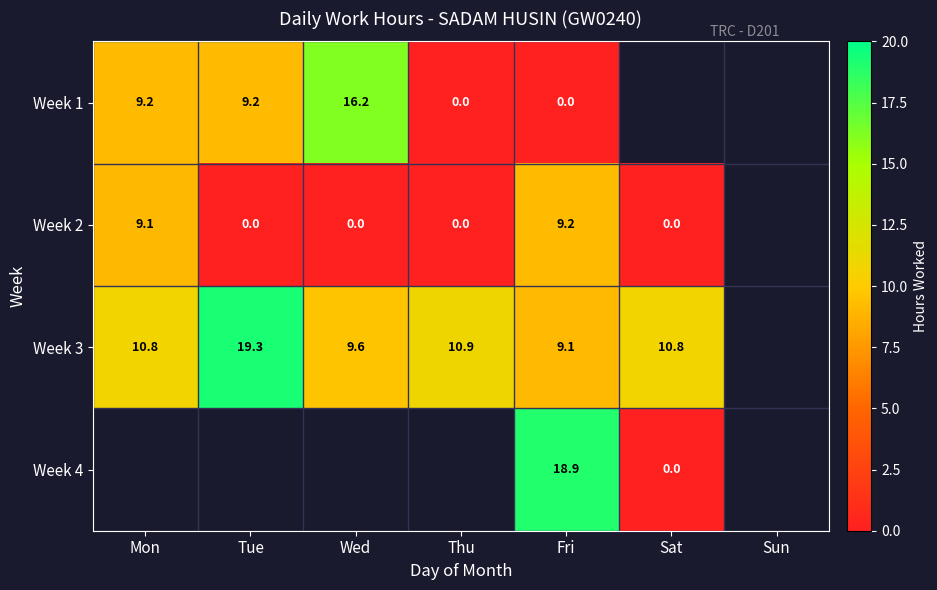

At which category is the sum across all series the highest?

Fri